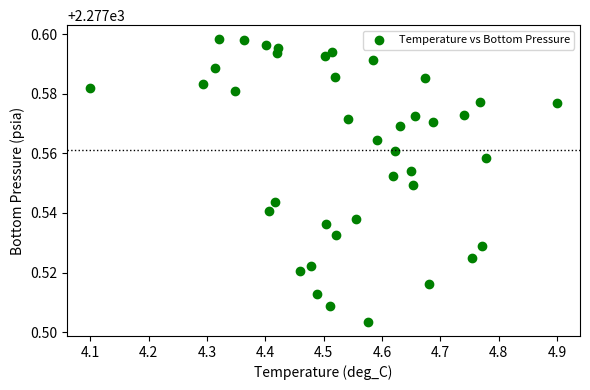

What is the range of X values (max minus min)?

0.8